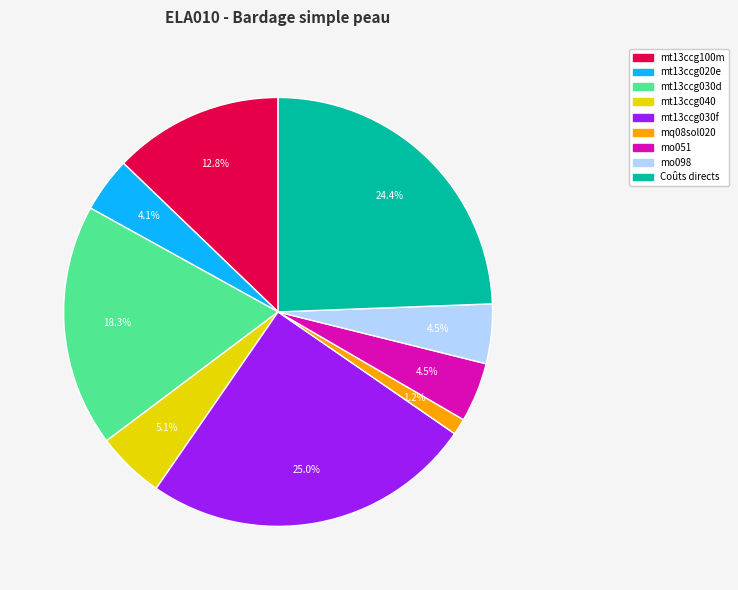

What portion of the pie excludes mo051?

95.5%